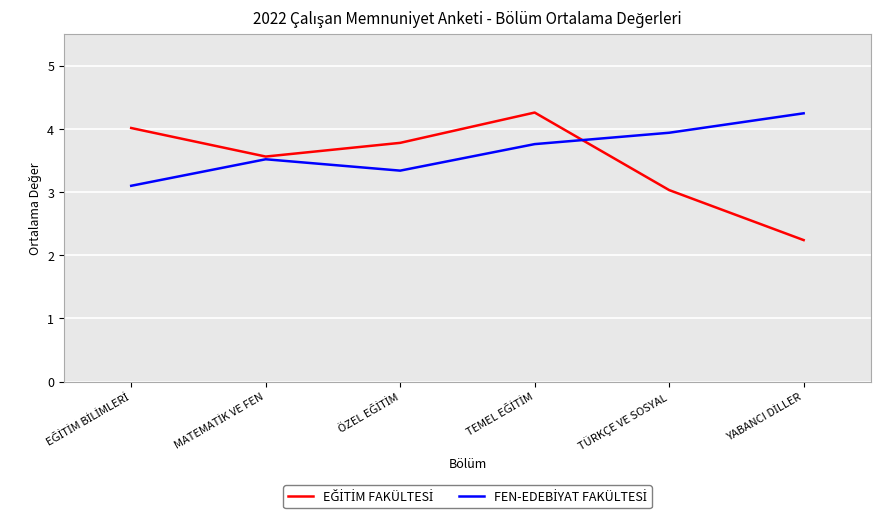

What is the maximum value shown in the chart?

4.3